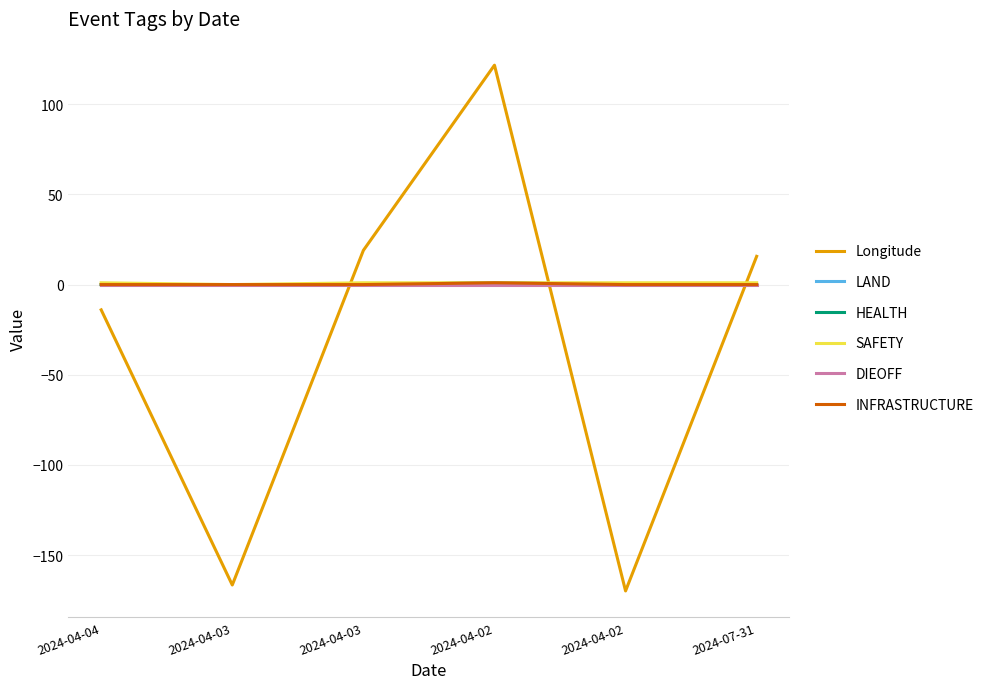

Does the chart have visible grid lines?

Yes